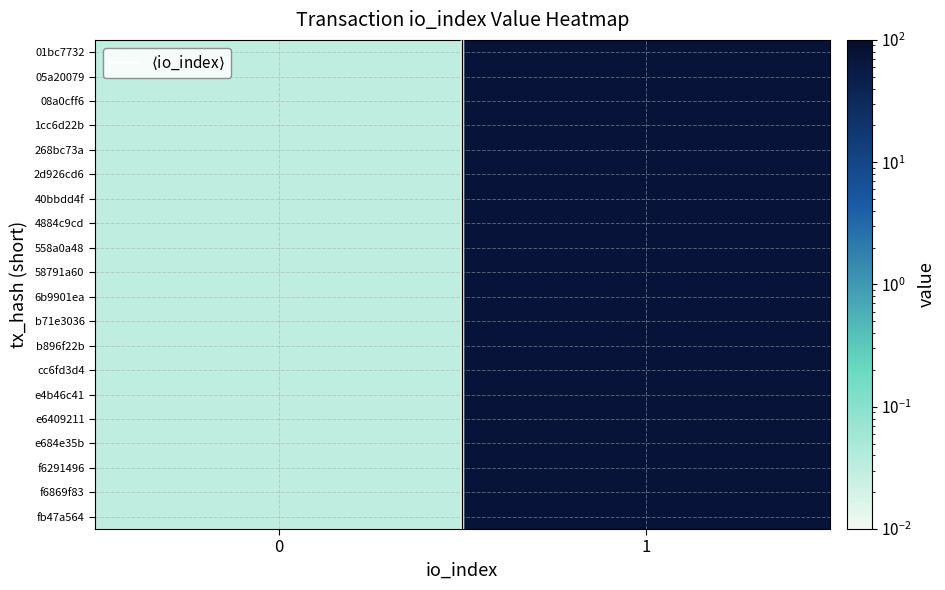

Which series has the largest range (max minus min)?

01bc7732